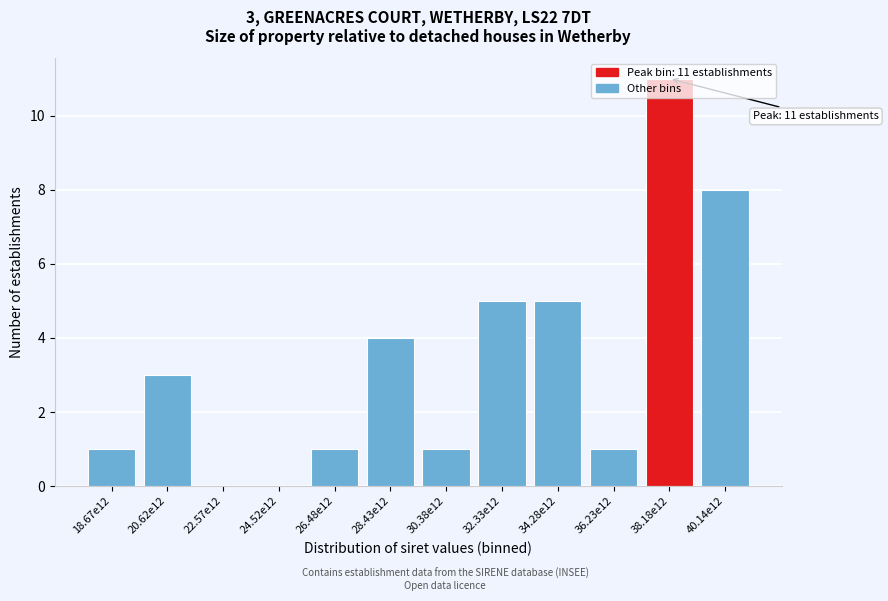

Which category has the highest value across all series?

38.18e12